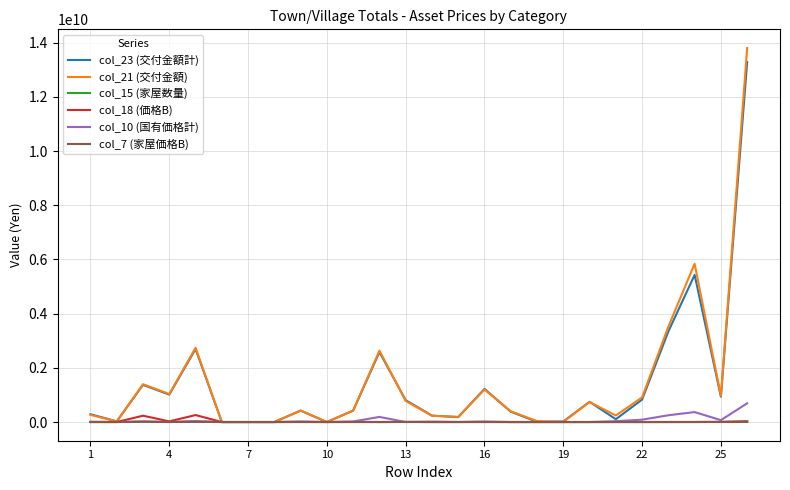

True or false: col_21 (交付金額) has more than 0 interior local peaks.

True